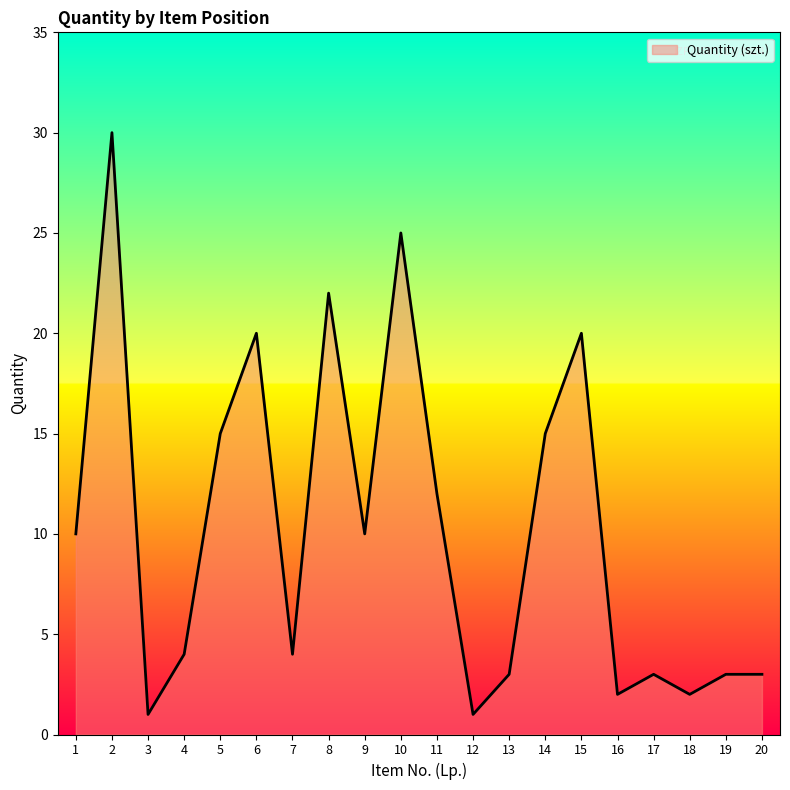

What is the smallest value displayed?

1